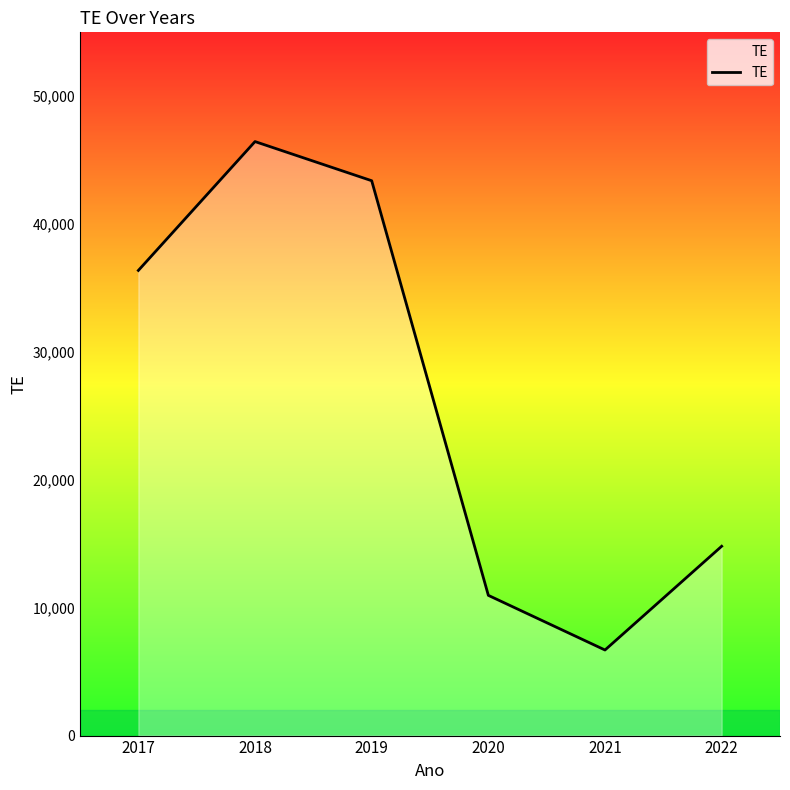

What is the change in value from 2018 to 2019?

-3061.9